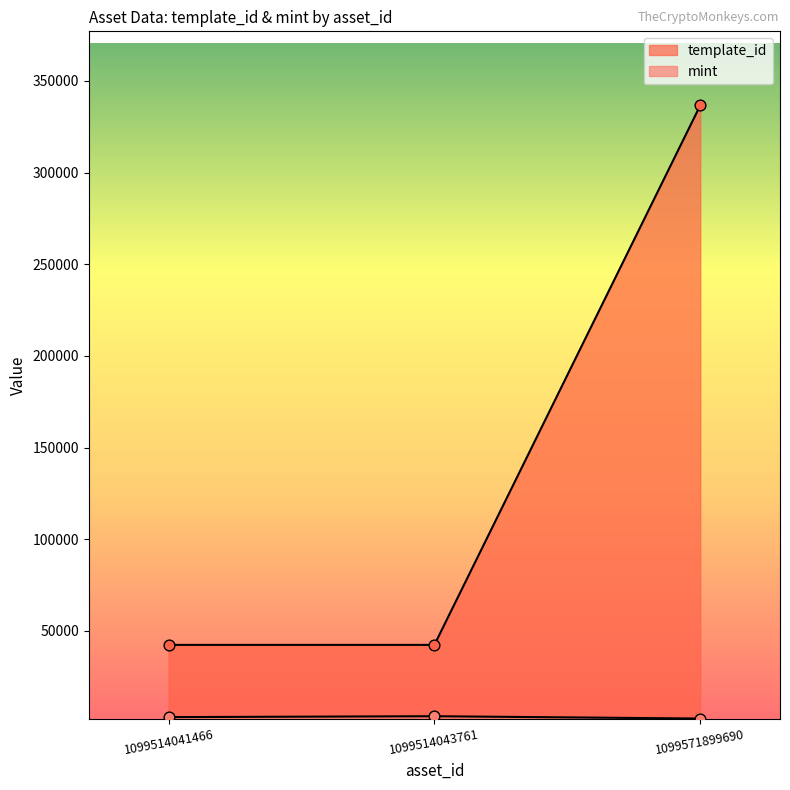

What are all the series names shown in the legend?

template_id, mint